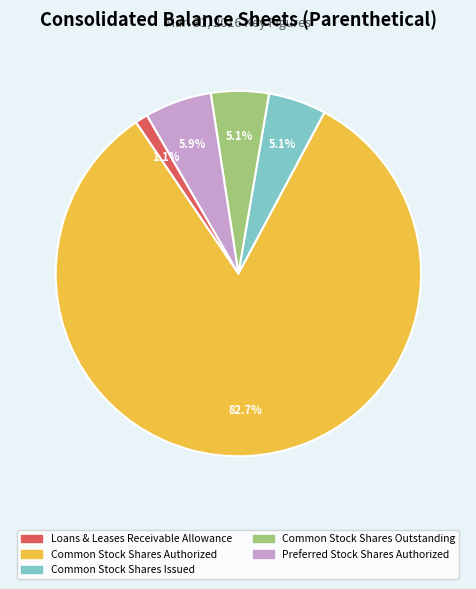

The Common Stock Shares Authorized slice represents 83% of the pie. True or false?

True